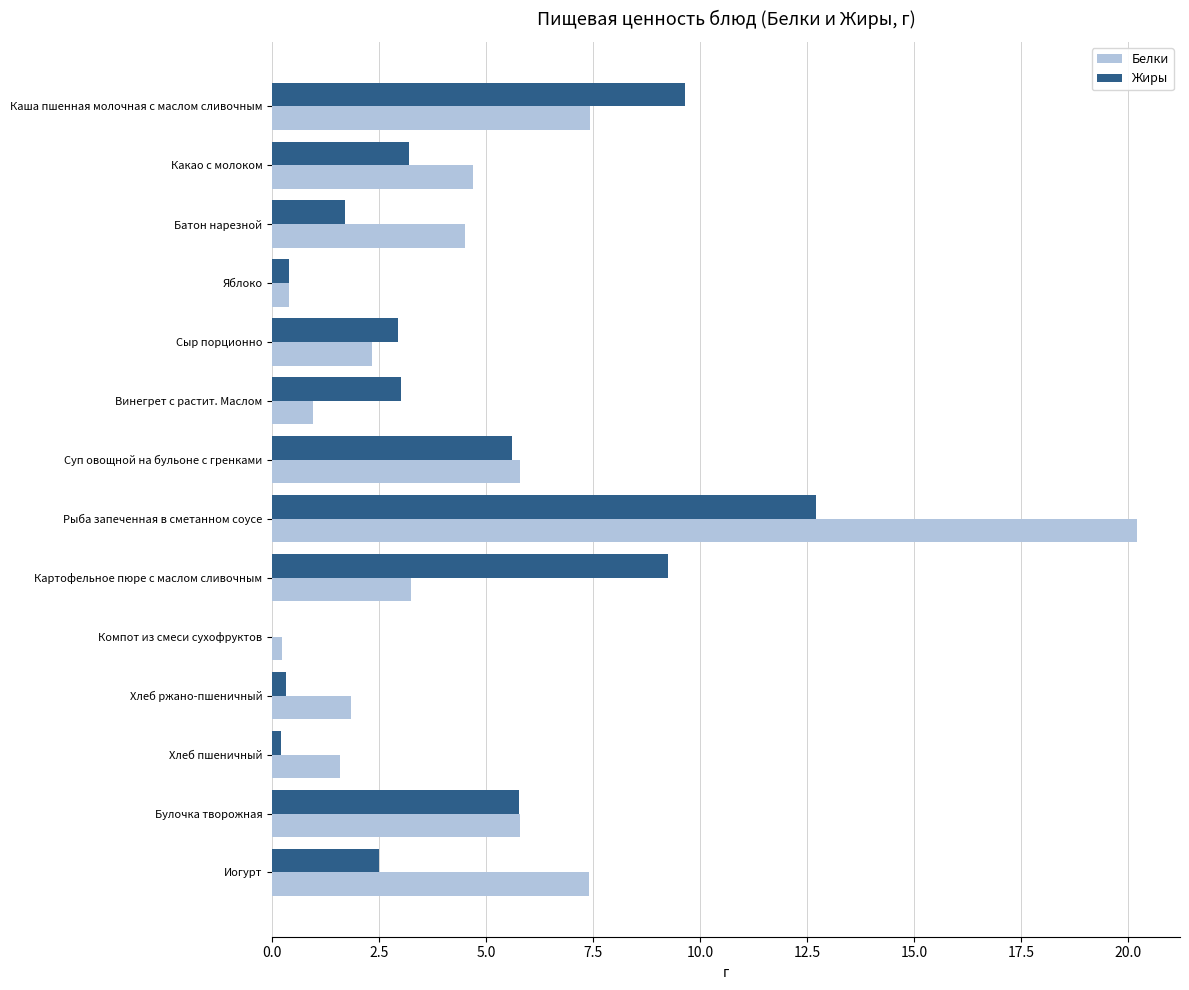

Between Какао с молоком and Хлеб пшеничный, which series saw the biggest shift?

Белки